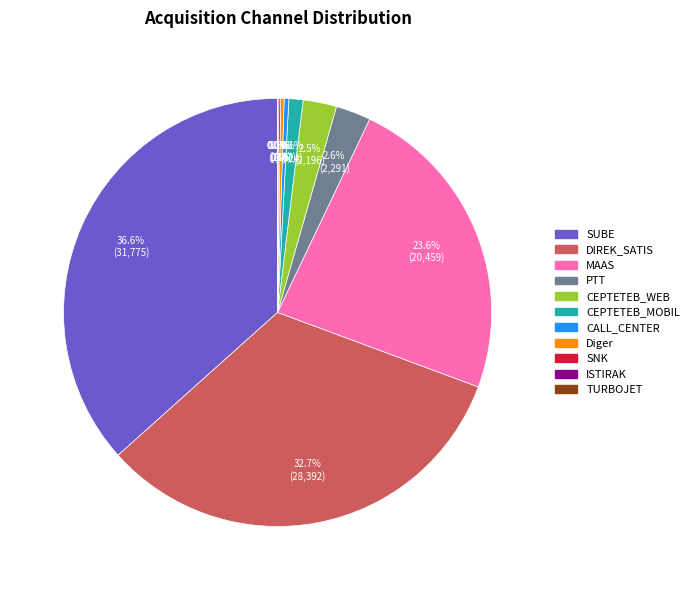

Which category has the biggest portion of the pie?

SUBE